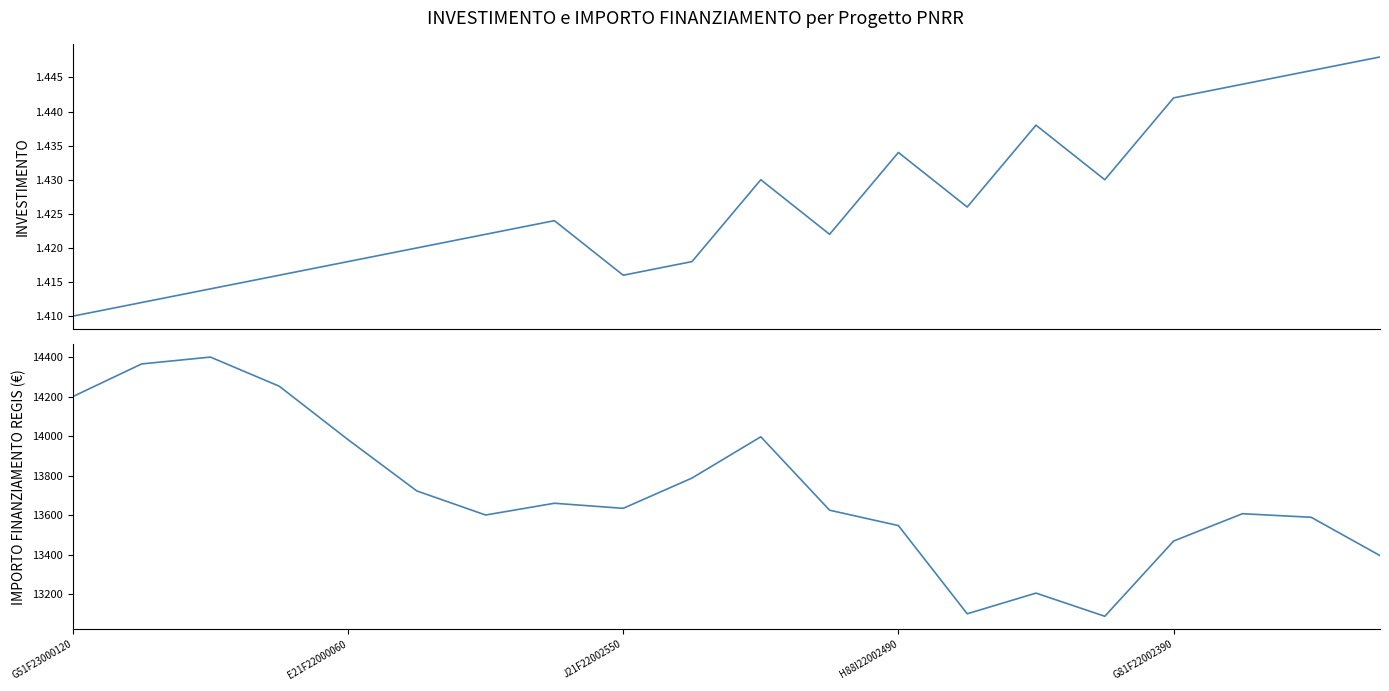

What position from the right is 15?

5